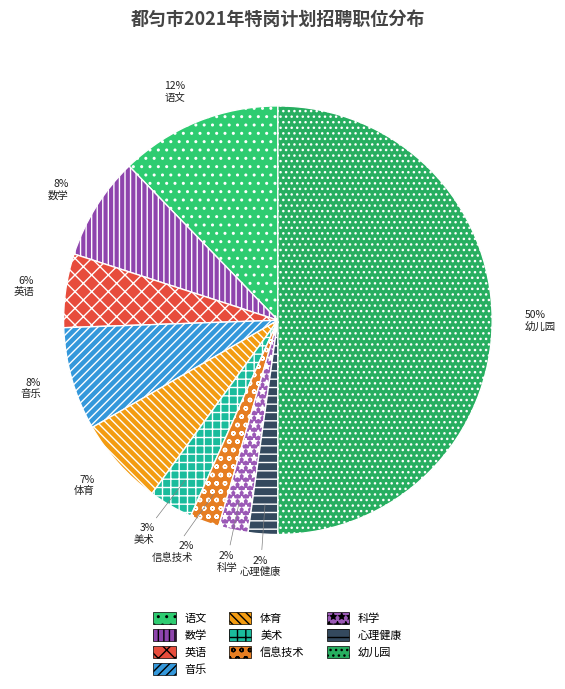

Which slice is the largest?

幼儿园